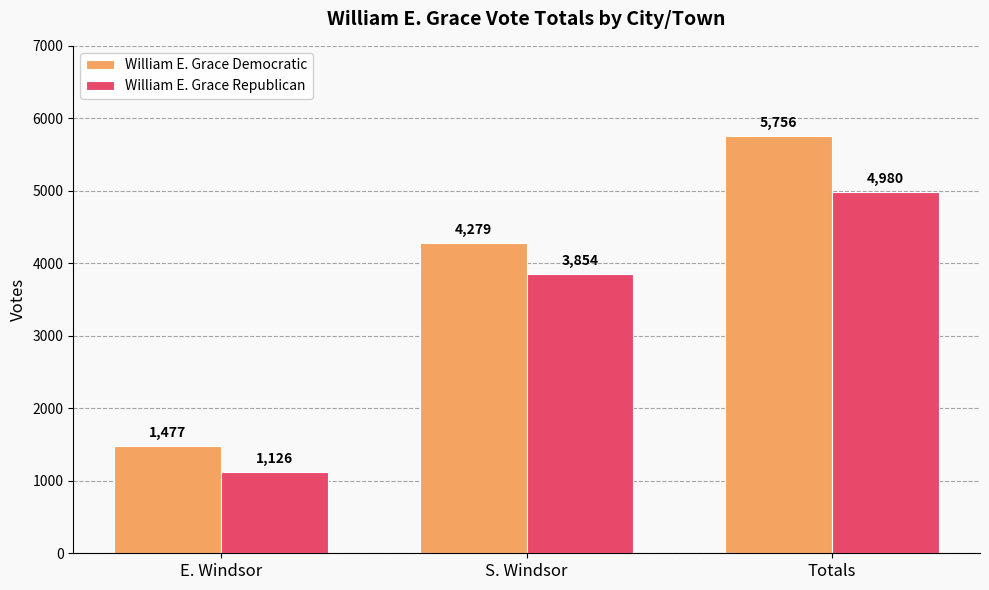

What is the total value across all series at E. Windsor?

2603